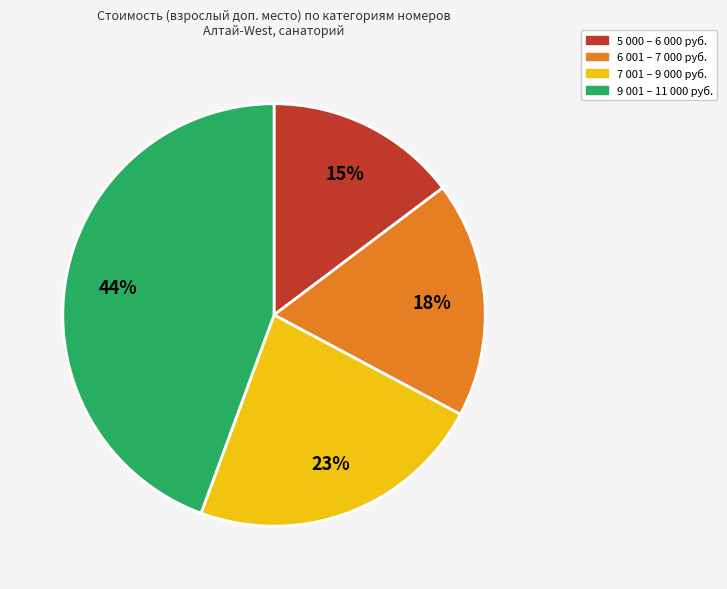

Does any single category account for the majority?

No